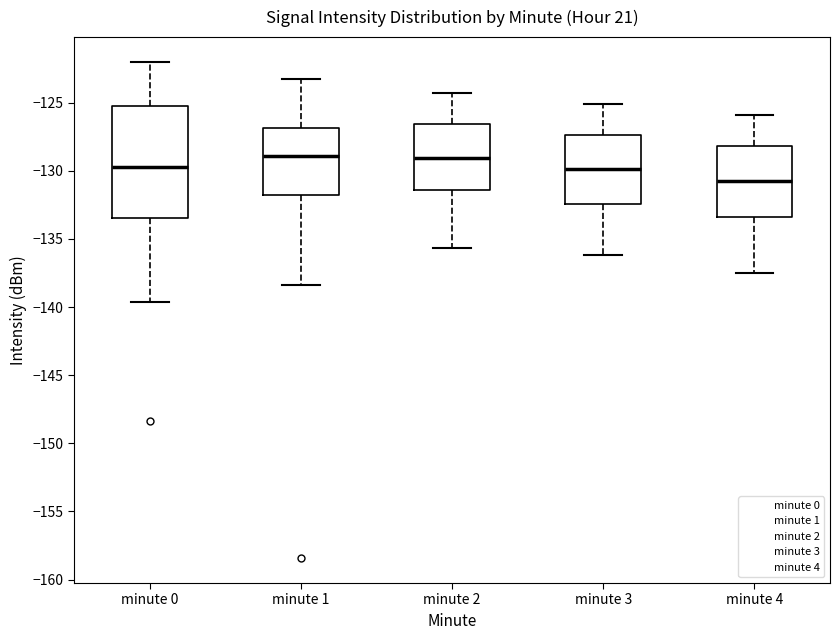

Reading left to right, read every box against the y-axis: the position of its median line, the range the box covers, and the ends of its whiskers. The values are not printed on the chart, so give them approximately, as read against the axis.

minute 0: median -129.5, box -133.5 to -125.0, whiskers -139.5 to -122.0
minute 1: median -129.0, box -132.0 to -127.0, whiskers -138.5 to -123.5
minute 2: median -129.0, box -131.5 to -126.5, whiskers -135.5 to -124.5
minute 3: median -130.0, box -132.5 to -127.5, whiskers -136.0 to -125.0
minute 4: median -130.5, box -133.5 to -128.0, whiskers -137.5 to -126.0